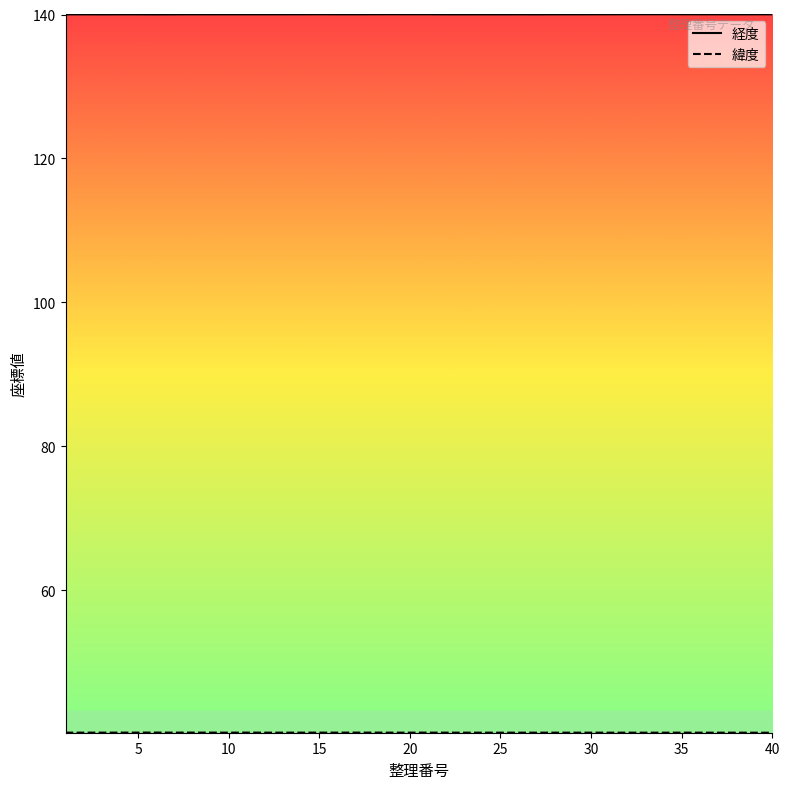

What is the total value across all series at 40?

180.2